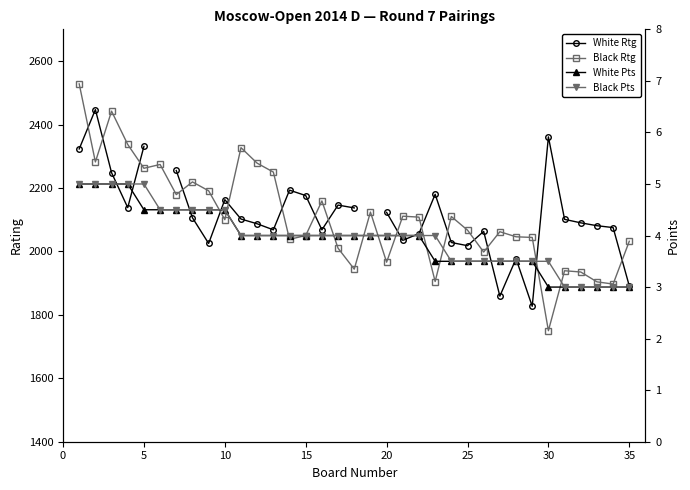

What are all the series names shown in the legend?

White Rtg, Black Rtg, White Pts, Black Pts